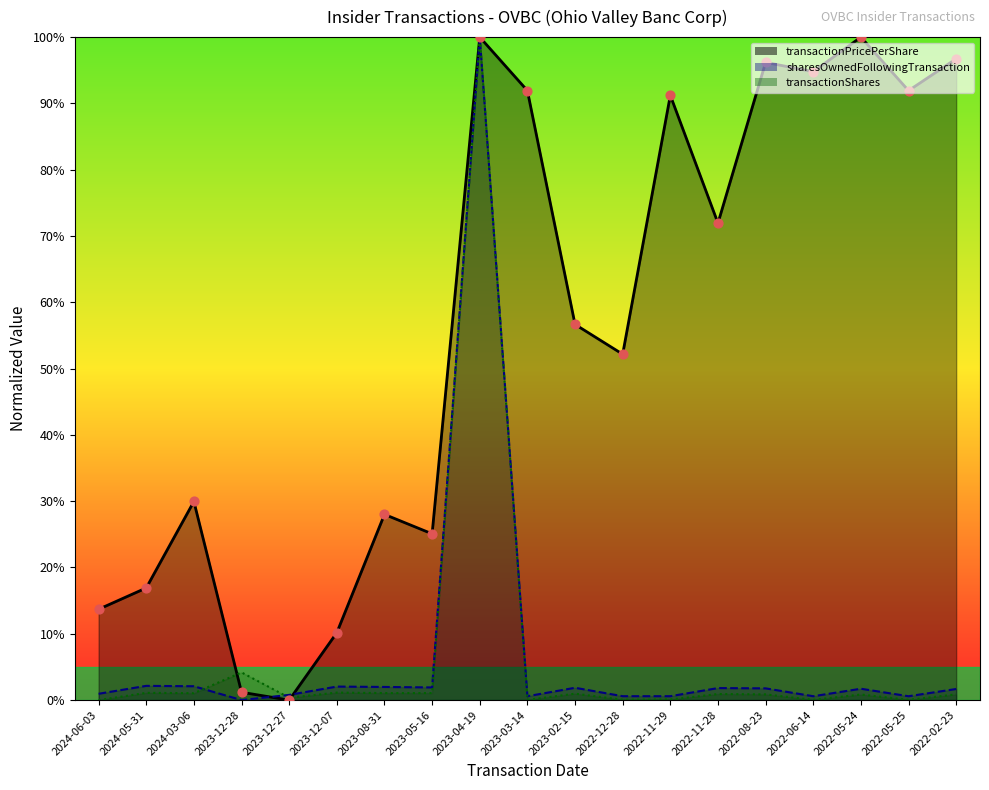

What is the total value across all series at 2023-02-15?

59.5